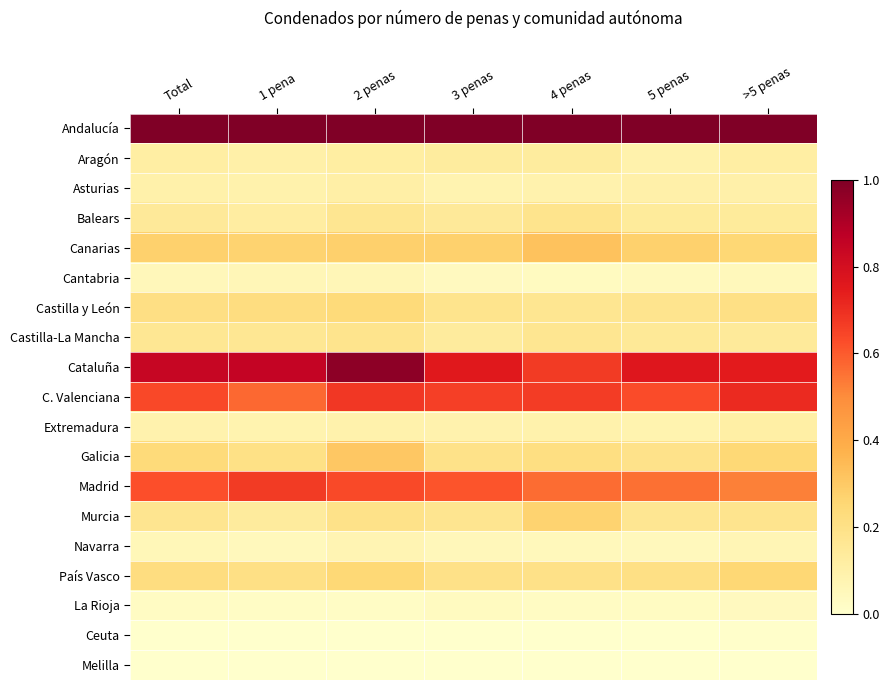

Rank the series by their maximum value, from lowest to highest.

Melilla, Ceuta, La Rioja, Cantabria, Navarra, Asturias, Extremadura, Aragón, Balears, Castilla-La Mancha, Castilla y León, País Vasco, Murcia, Galicia, Canarias, Madrid, C. Valenciana, Cataluña, Andalucía